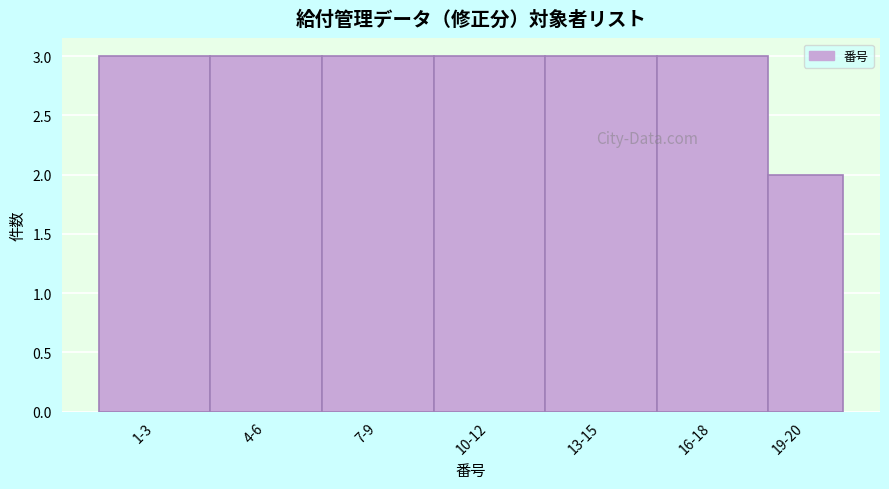

Reading left to right, transcribe all the data shown in this chart.

1-3=3	4-6=3	7-9=3	10-12=3	13-15=3	16-18=3	19-20=2